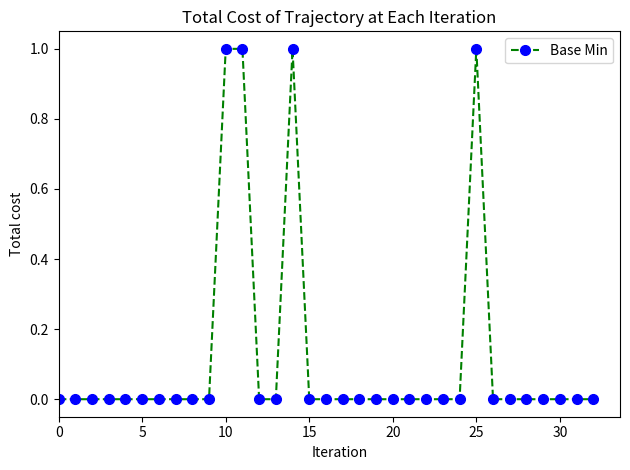

True or false: the data has more than 1 interior local peaks.

True